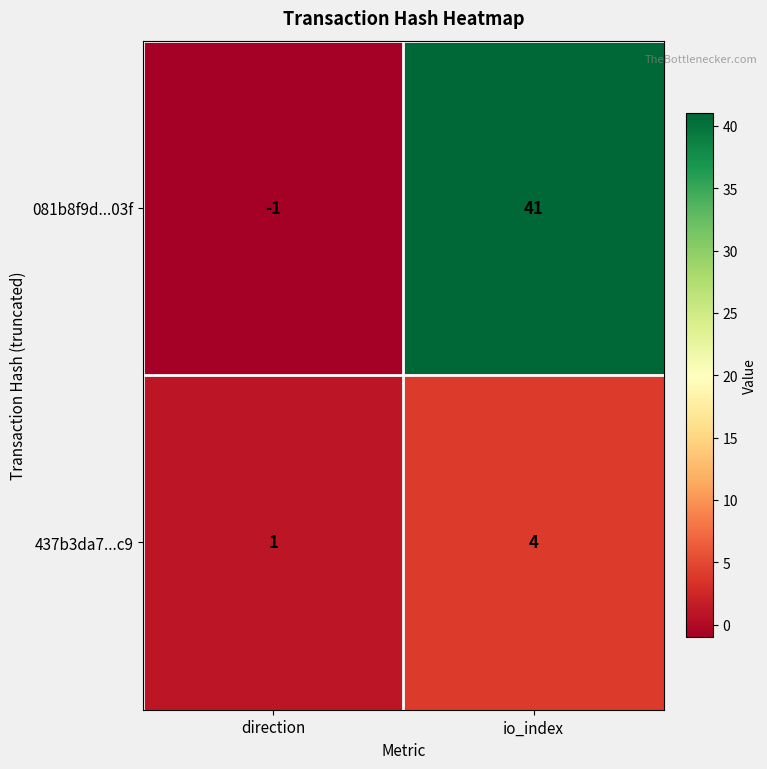

The 081b8f9d...03f series shows 14 at io_index. True or false?

False